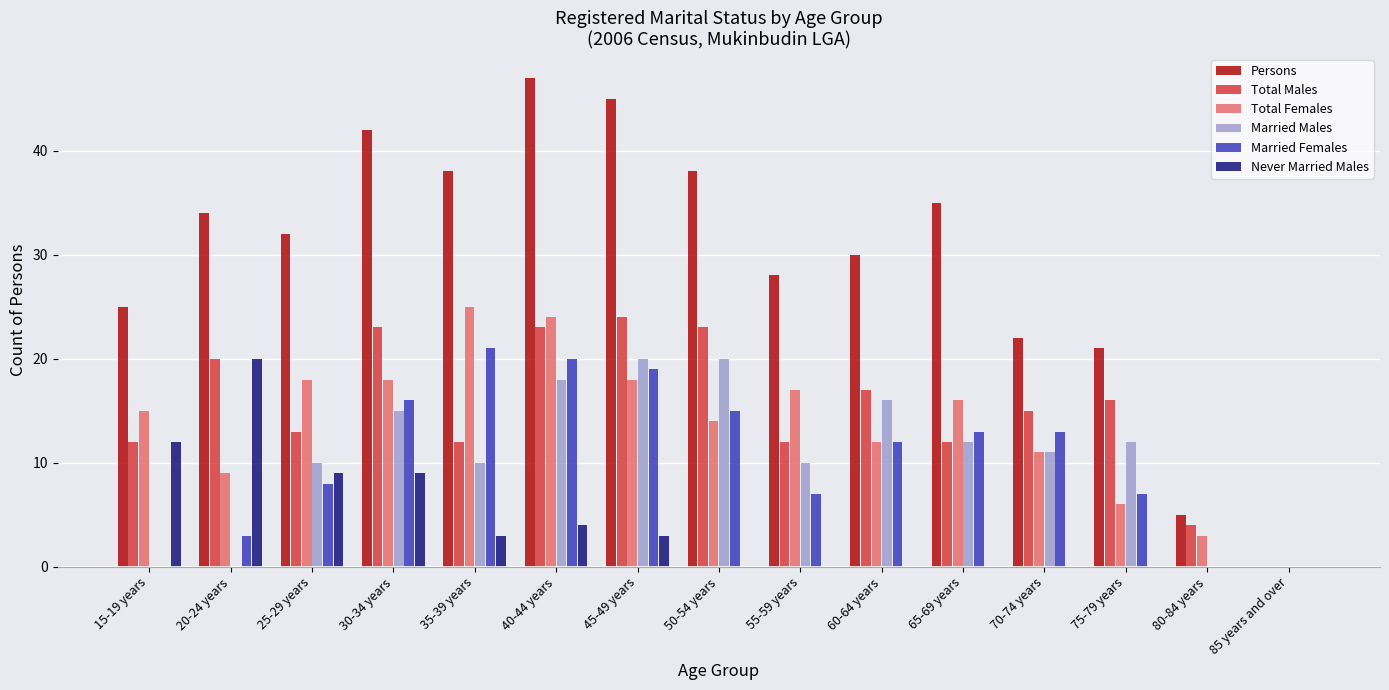

The value of Persons at 85 years and over is -18. True or false?

False